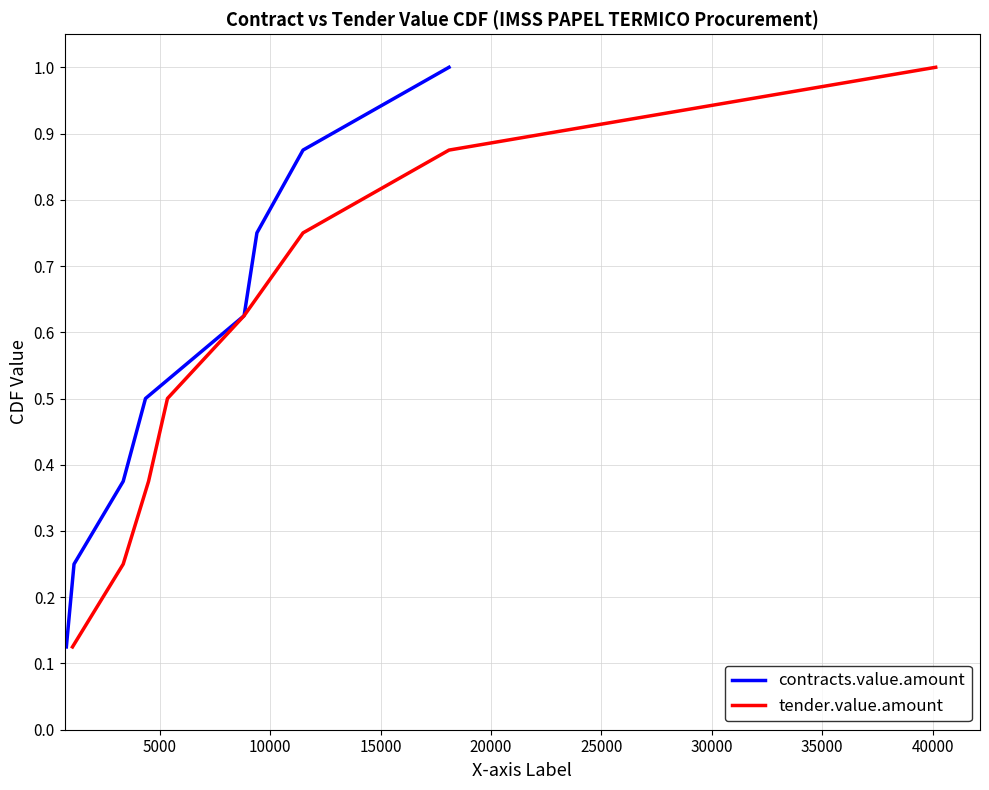

What is the minimum value for tender.value.amount?

0.1